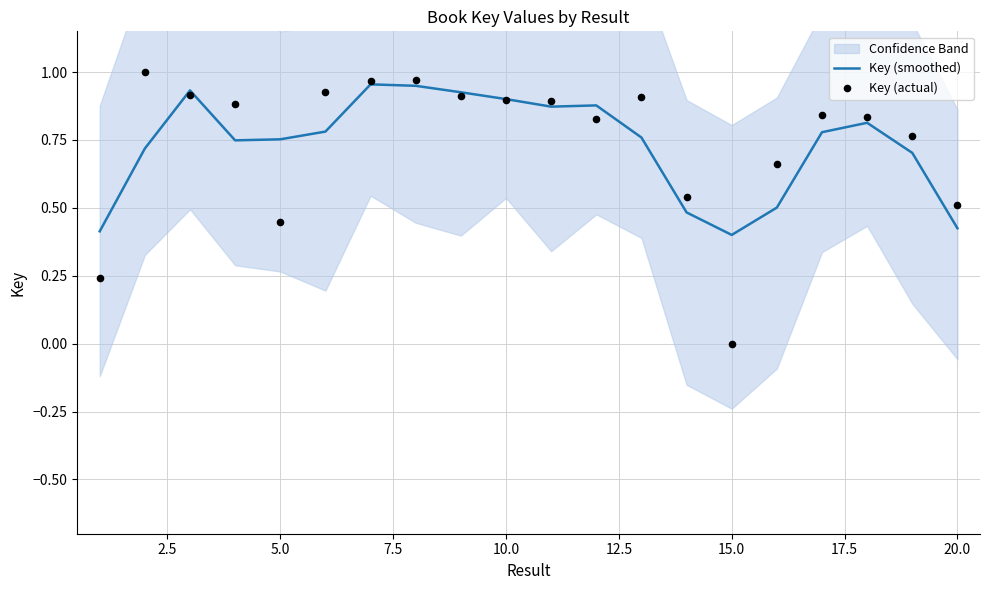

The value of Key (smoothed) at 15.0 is 0.6. True or false?

False